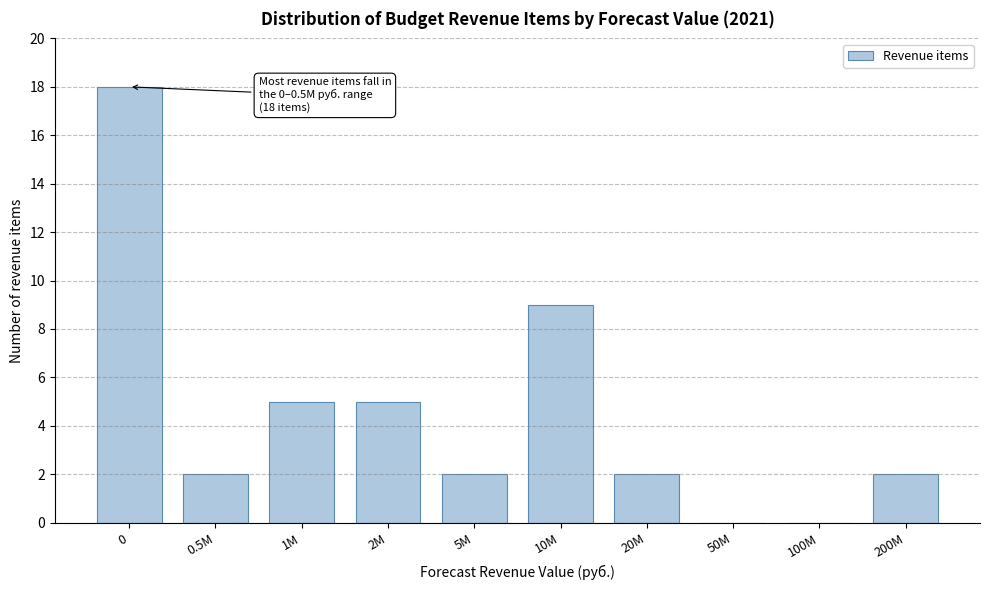

Reading left to right, what are all the values shown in this chart?

0=18	0.5M=2	1M=5	2M=5	5M=2	10M=9	20M=2	50M=0	100M=0	200M=2